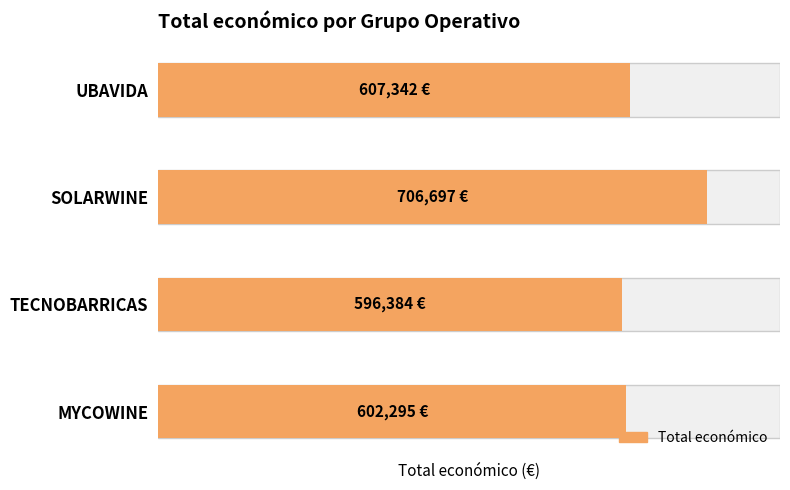

True or false: the data shows 596384.0 at TECNOBARRICAS.

True